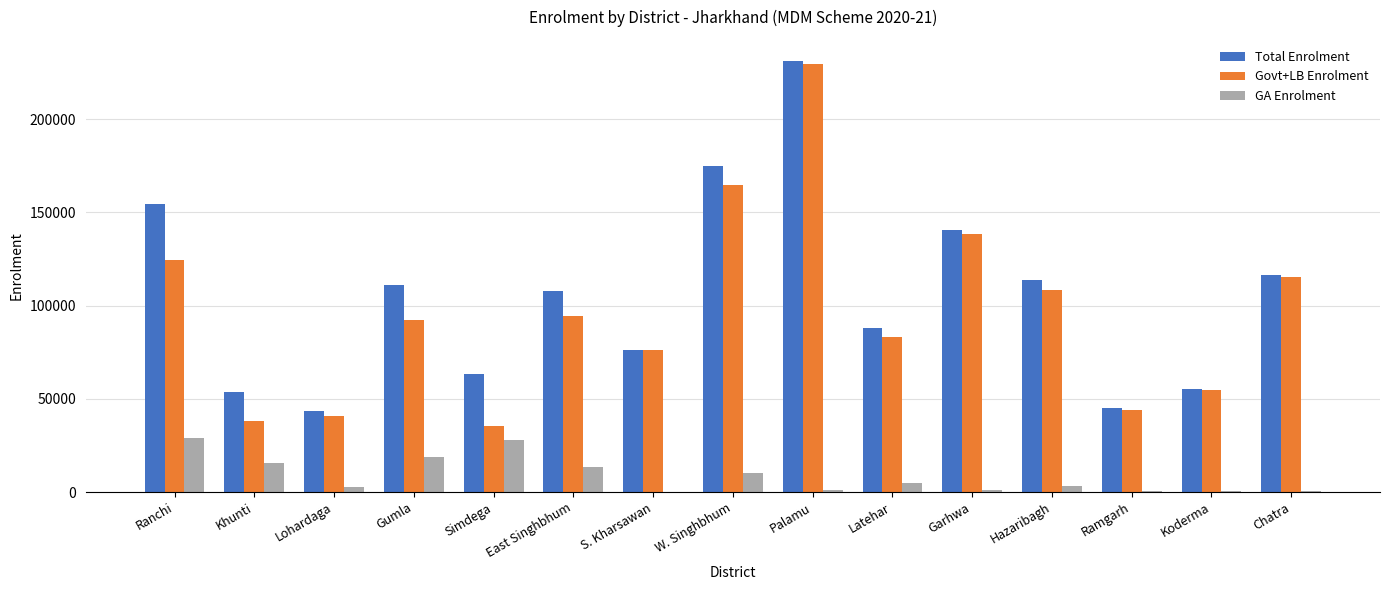

Which series has the widest spread of values?

Govt+LB Enrolment